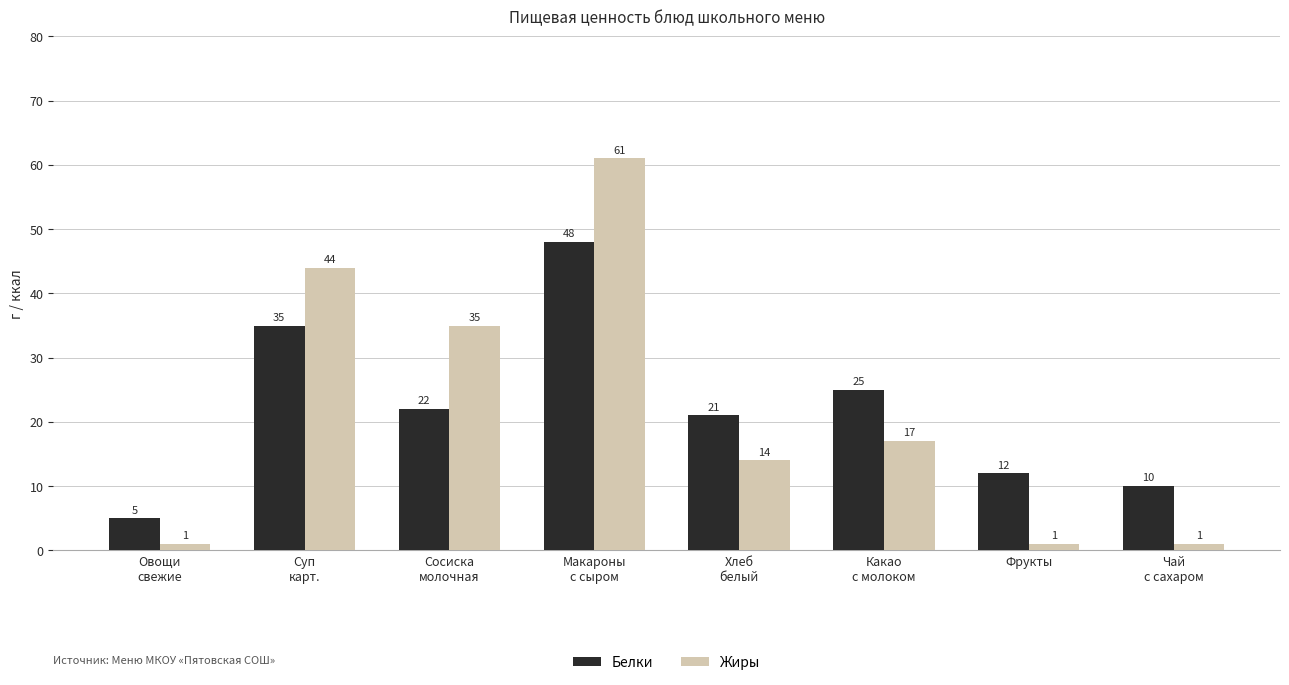

What position from the right is Суп
карт.?

7